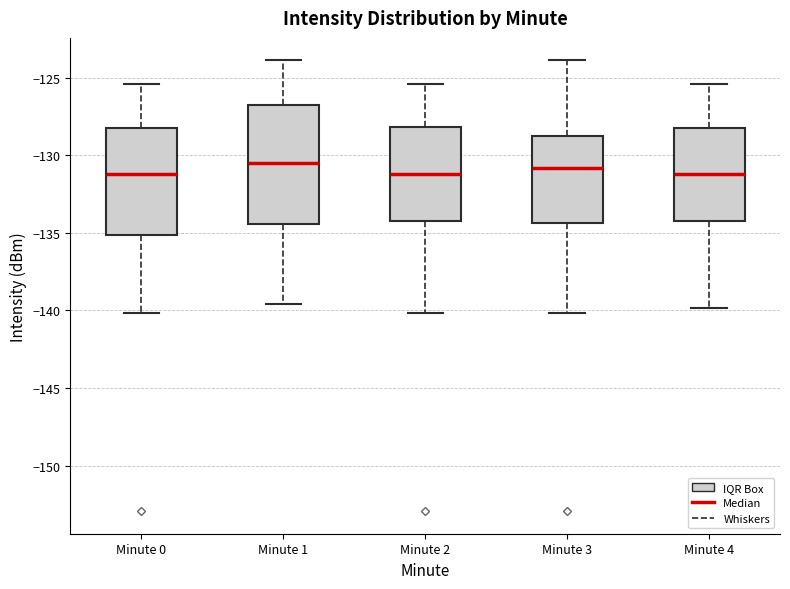

Which box is the tallest, from its lower edge to its upper edge?

Minute 1